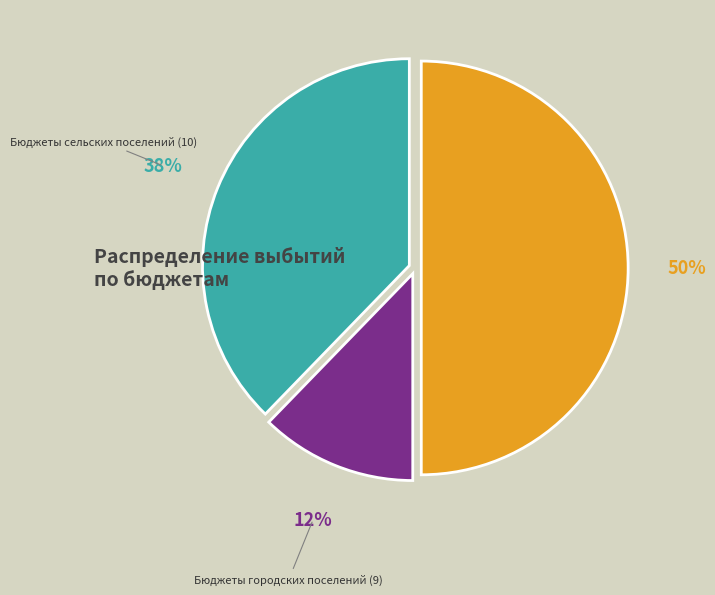

To the nearest percent, what is the average slice percentage?

33%